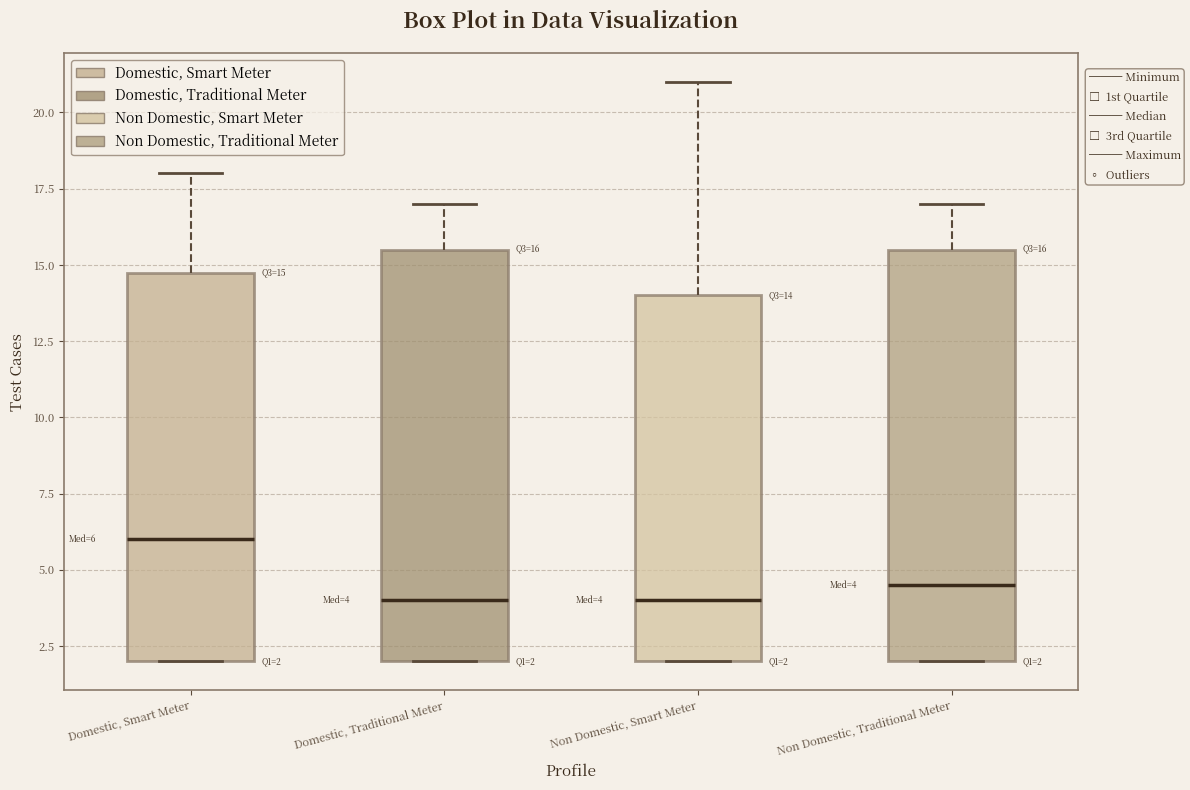

Which box has the highest median line?

Domestic, Smart Meter